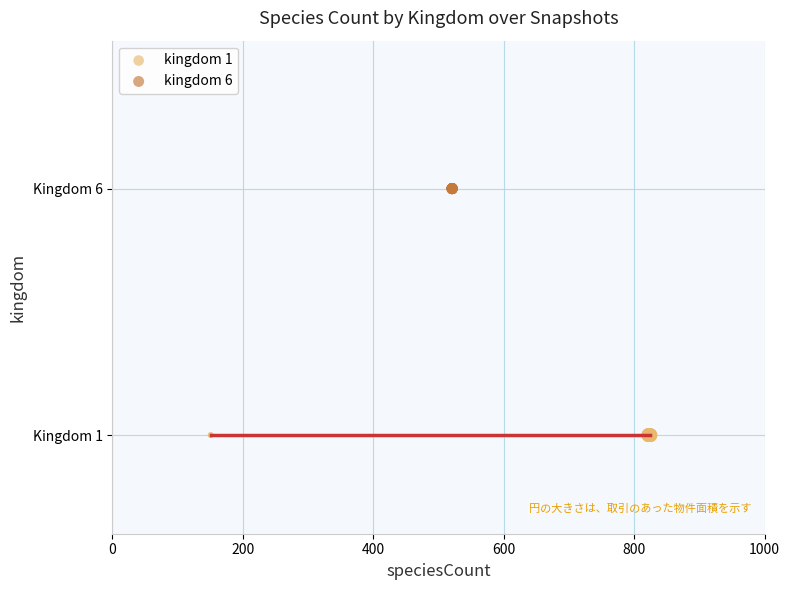

What are all the series names shown in the legend?

kingdom 1, kingdom 6